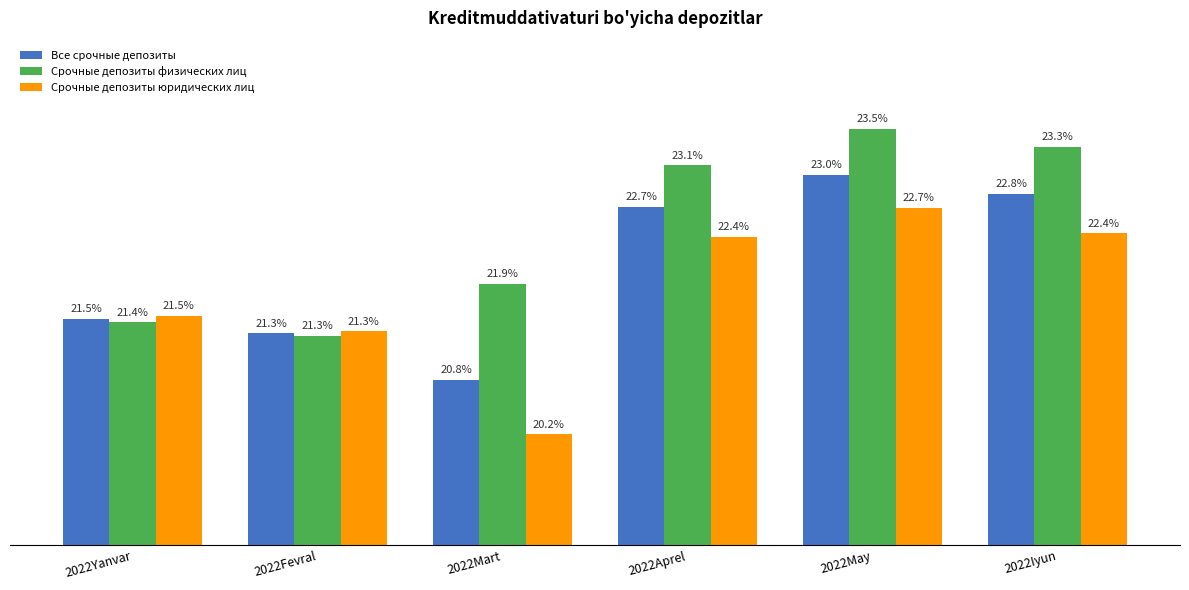

Which category has the highest value across all series?

2022May